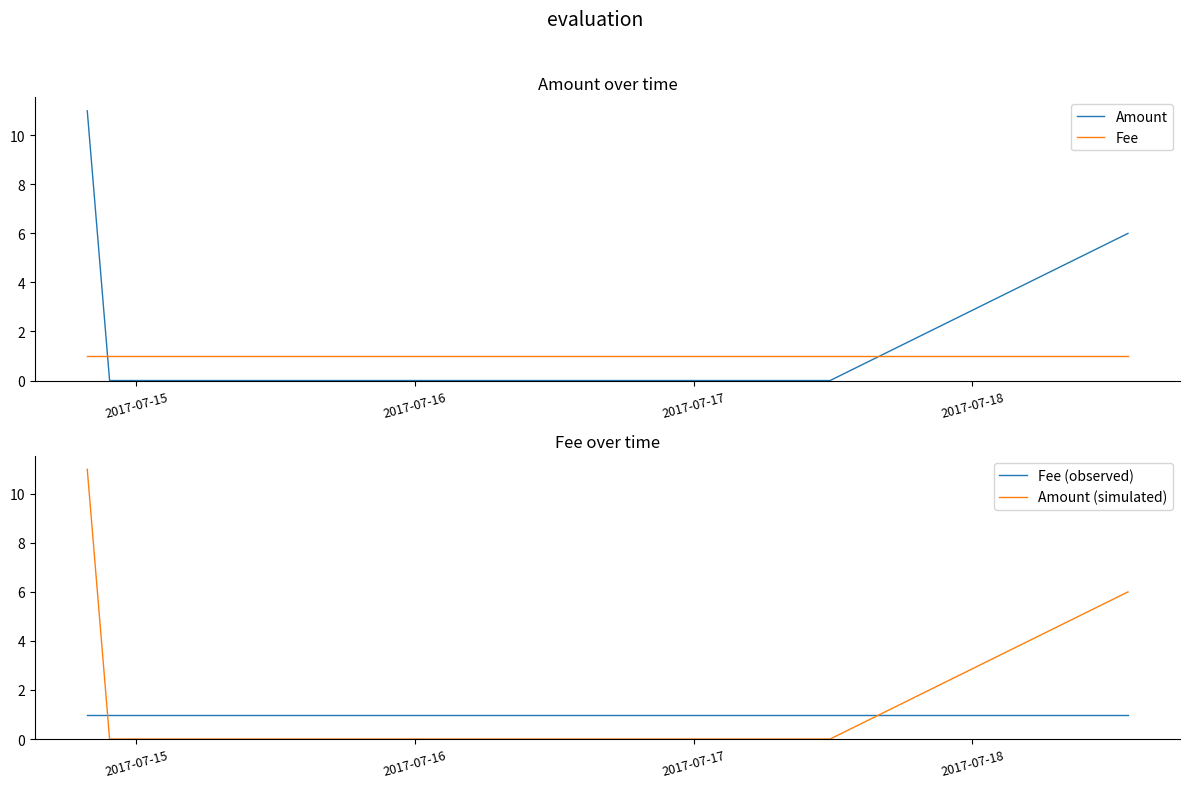

What is the highest value of the Amount series?

11